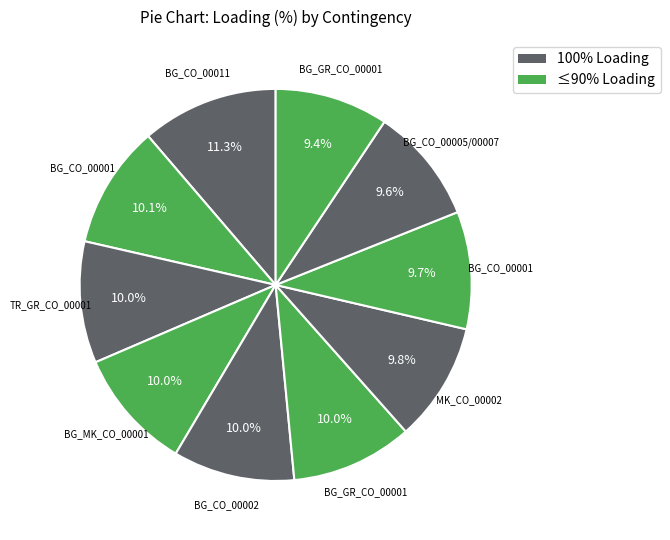

Which slice is the largest?

BG_CO_00011